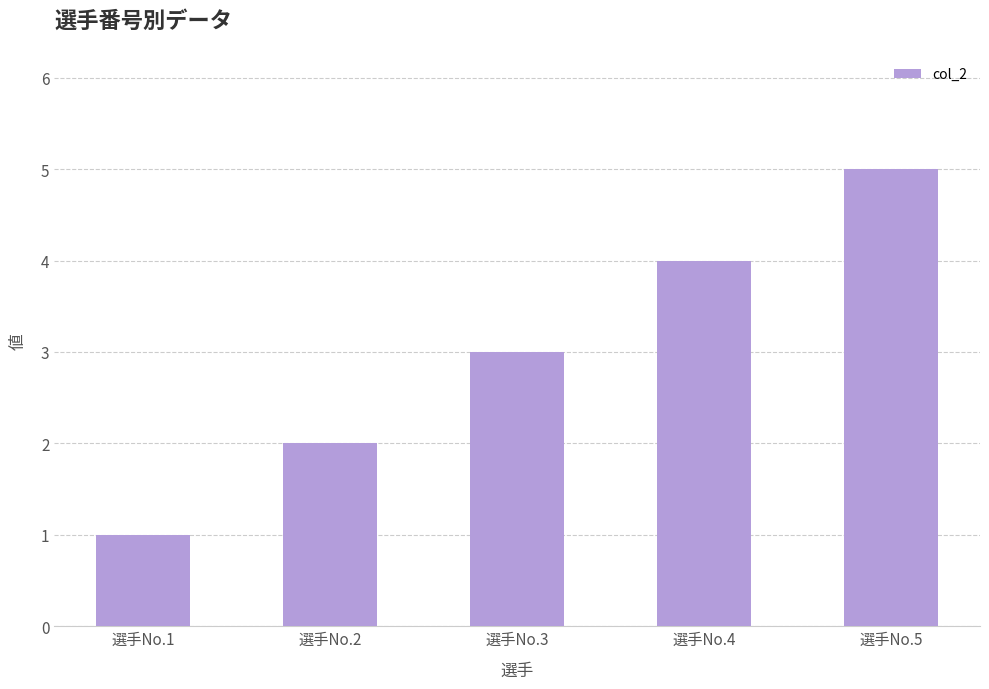

Rank the categories by value from highest to lowest.

選手No.5, 選手No.4, 選手No.3, 選手No.2, 選手No.1